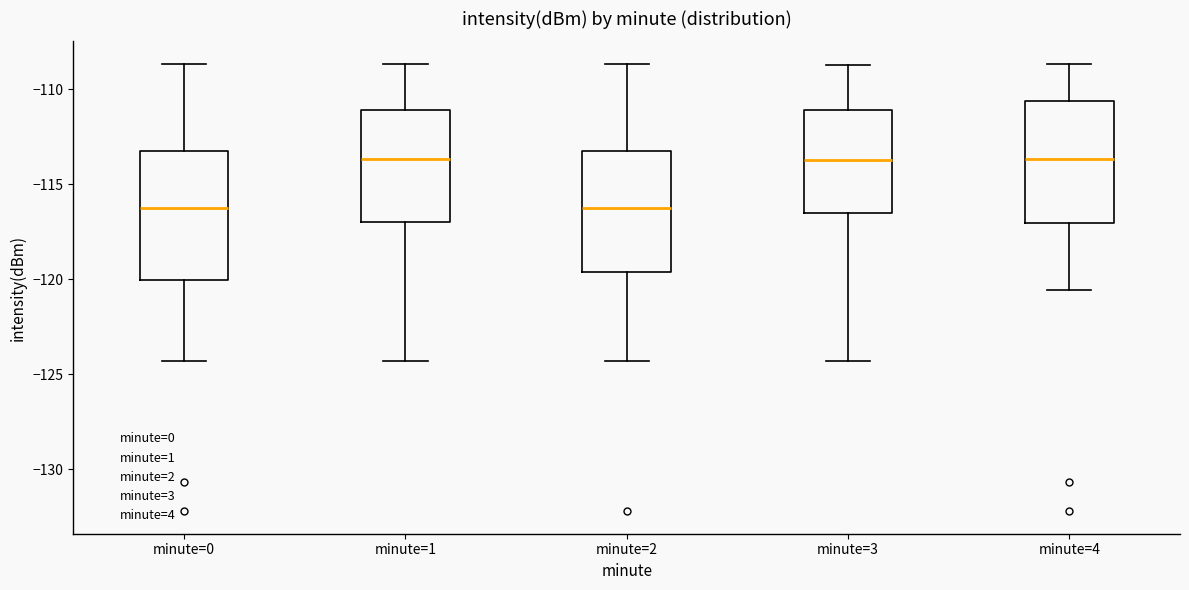

Reading left to right, read every box against the y-axis: the position of its median line, the range the box covers, and the ends of its whiskers. The values are not printed on the chart, so give them approximately, as read against the axis.

minute=0: median -116.0, box -120.0 to -113.5, whiskers -124.5 to -108.5
minute=1: median -113.5, box -117.0 to -111.0, whiskers -124.5 to -108.5
minute=2: median -116.0, box -119.5 to -113.5, whiskers -124.5 to -108.5
minute=3: median -113.5, box -116.5 to -111.0, whiskers -124.5 to -108.5
minute=4: median -113.5, box -117.0 to -110.5, whiskers -120.5 to -108.5